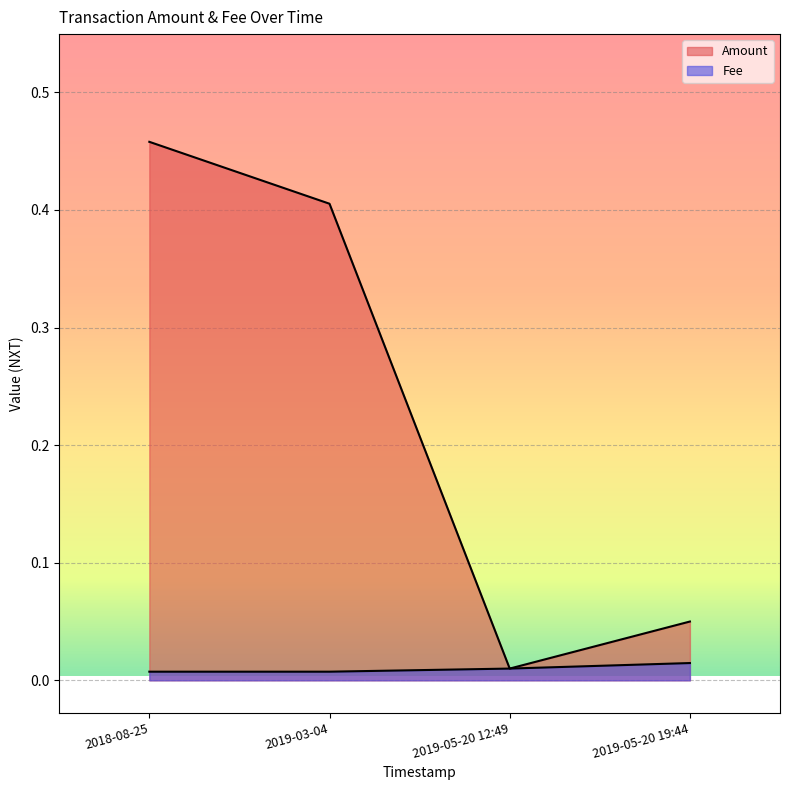

True or false: Amount and Fee intersect in this chart.

False